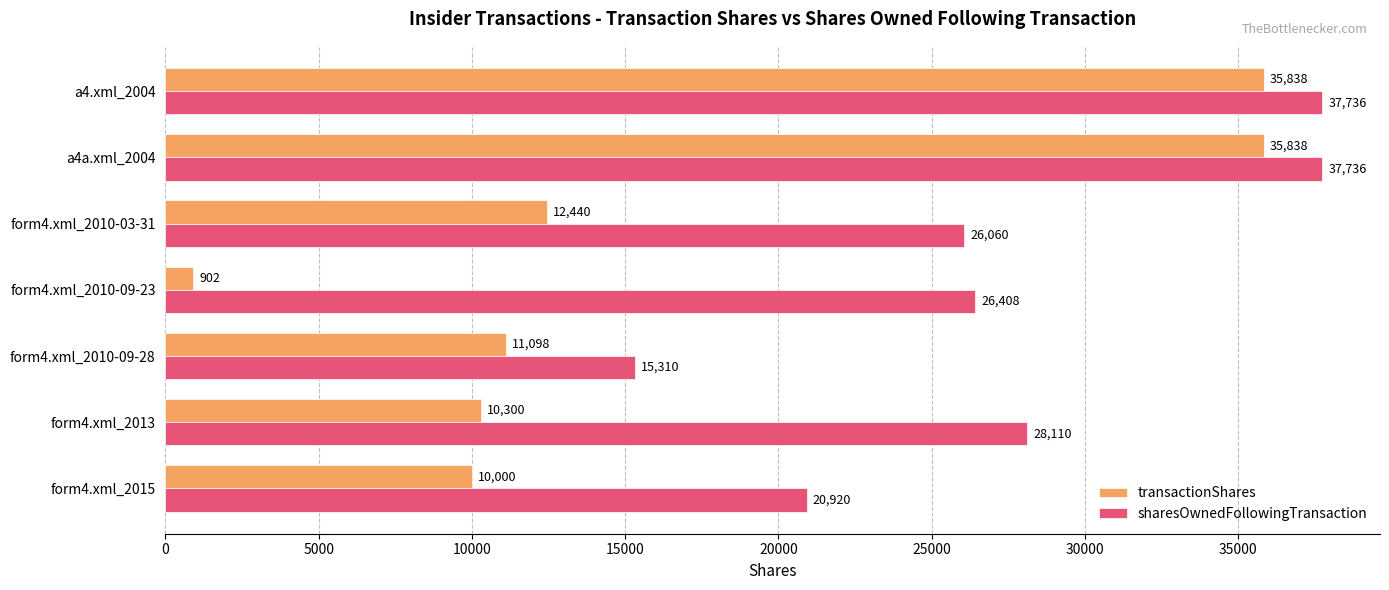

What is the spread (max minus min) of values at form4.xml_2010-03-31?

13620